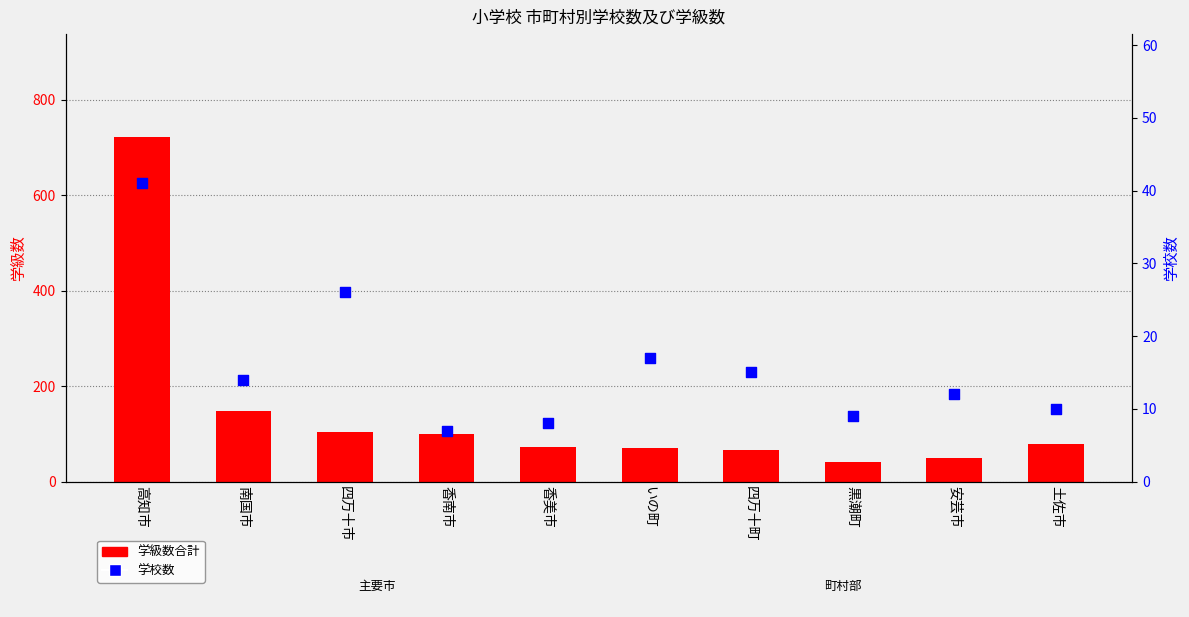

What is the total value across all series at 高知市?

762